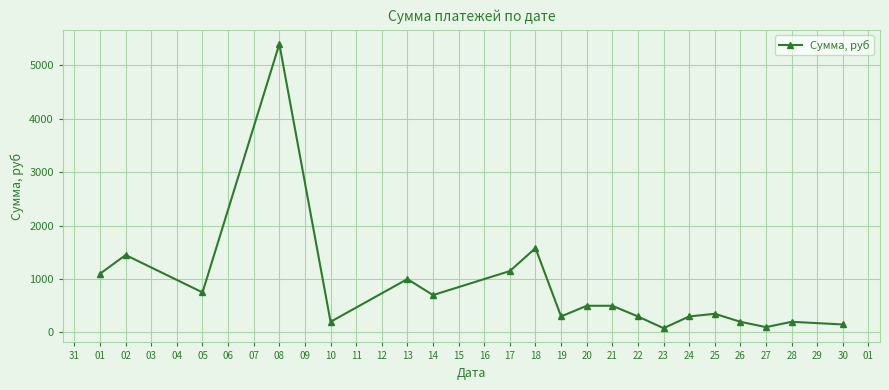

What is the average value?

816